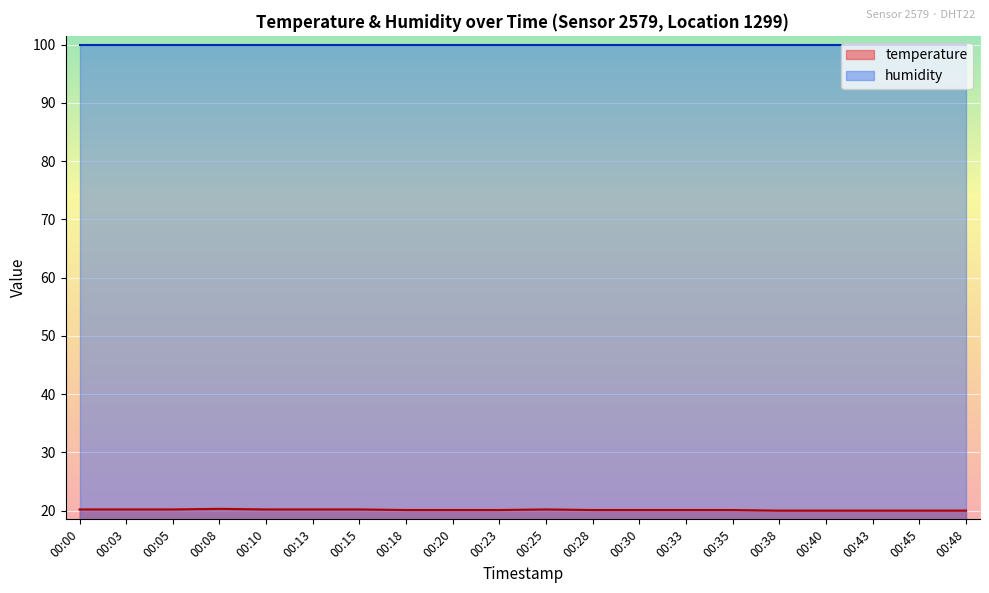

Which category has the lowest value across all series?

00:38